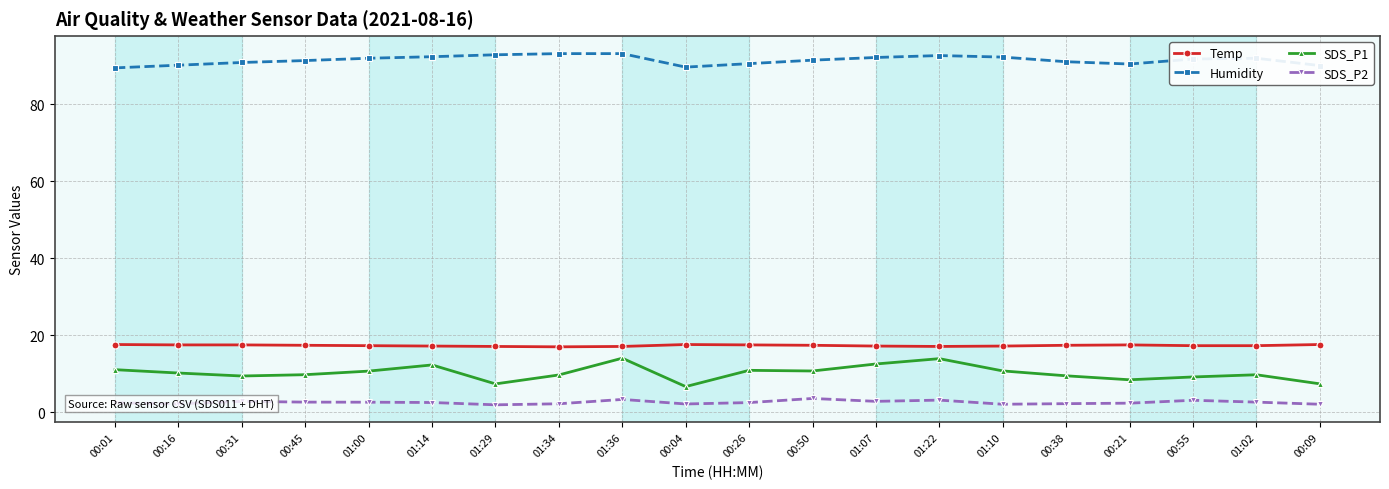

List the series in order of their peak value, lowest first.

SDS_P2, SDS_P1, Temp, Humidity